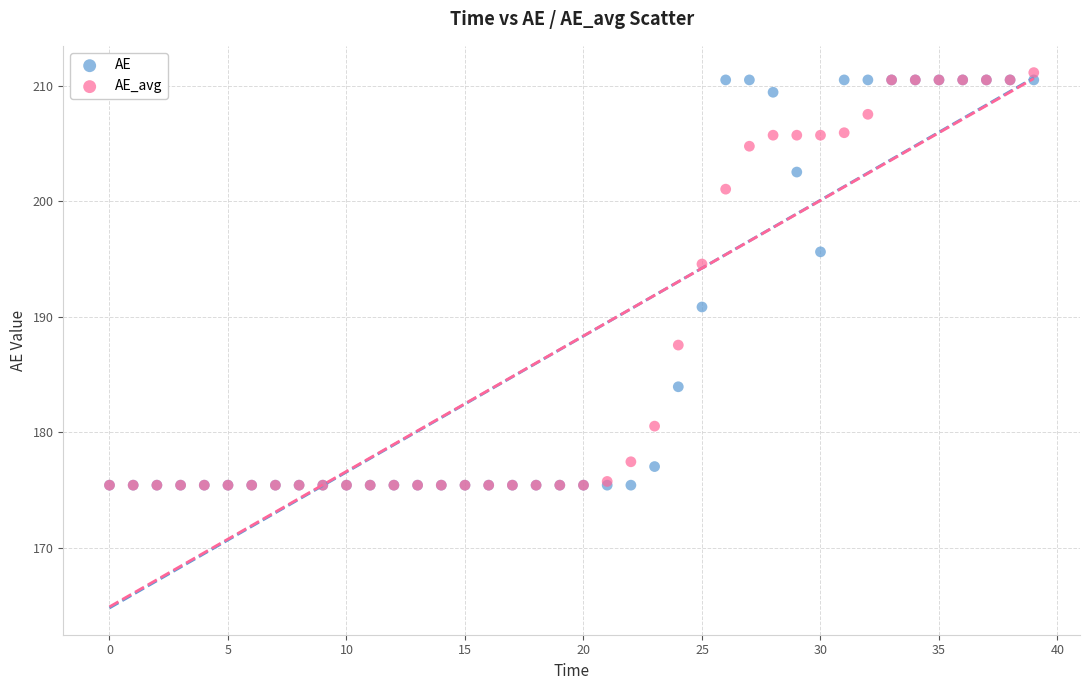

What are all the series names shown in the legend?

AE, AE_avg